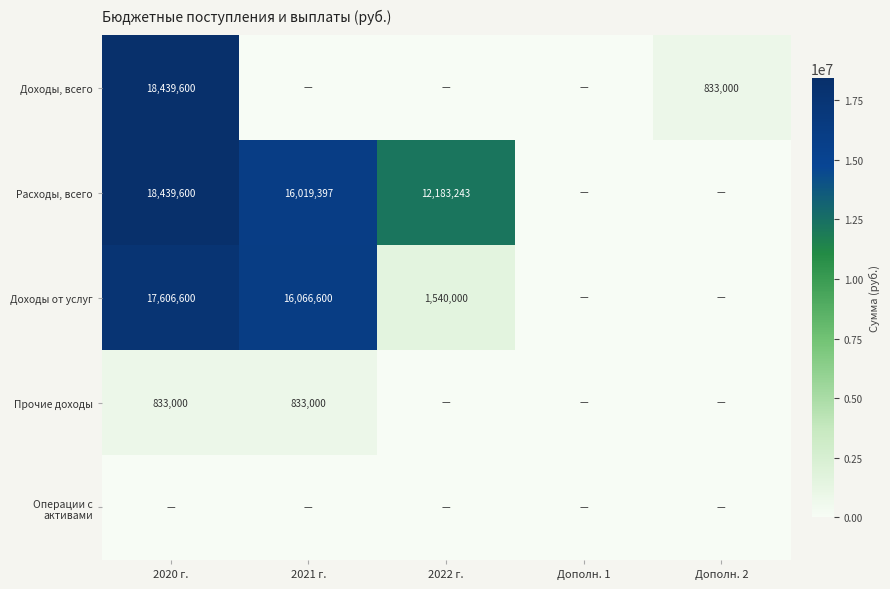

The value of Доходы от услуг at 2021 г. is 16066600. True or false?

True